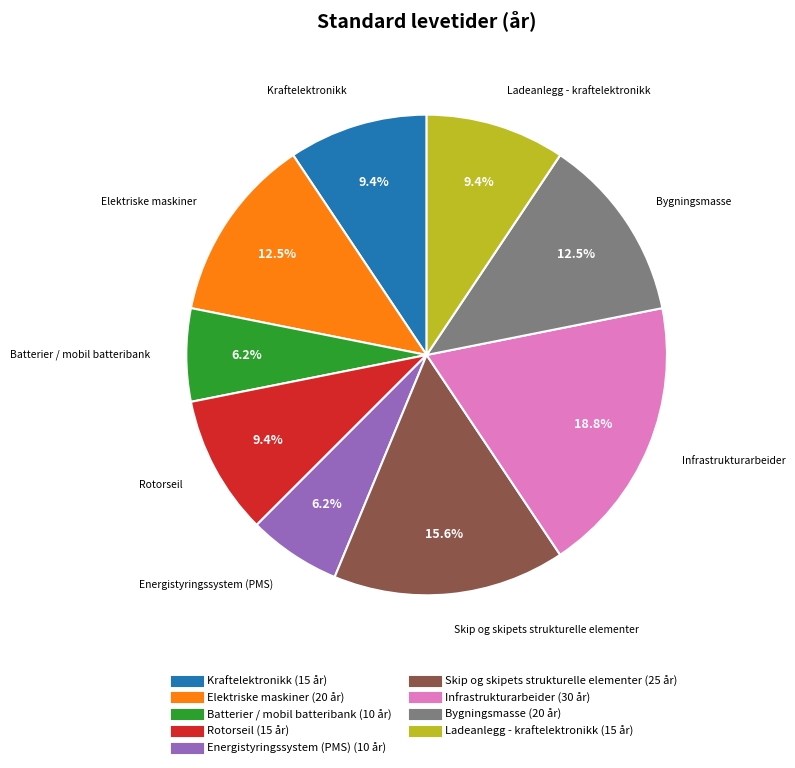

Which has a higher value, Infrastrukturarbeider or Elektriske maskiner?

Infrastrukturarbeider